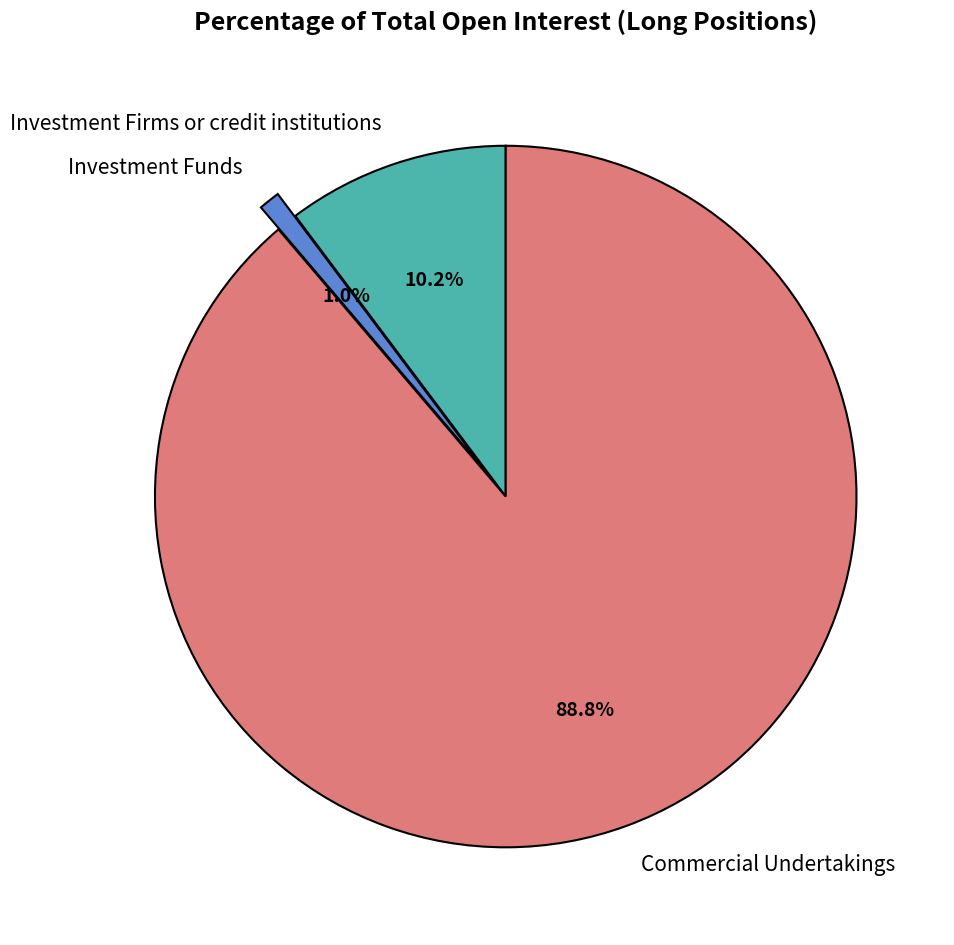

To the nearest percent, what is the average slice percentage?

33%